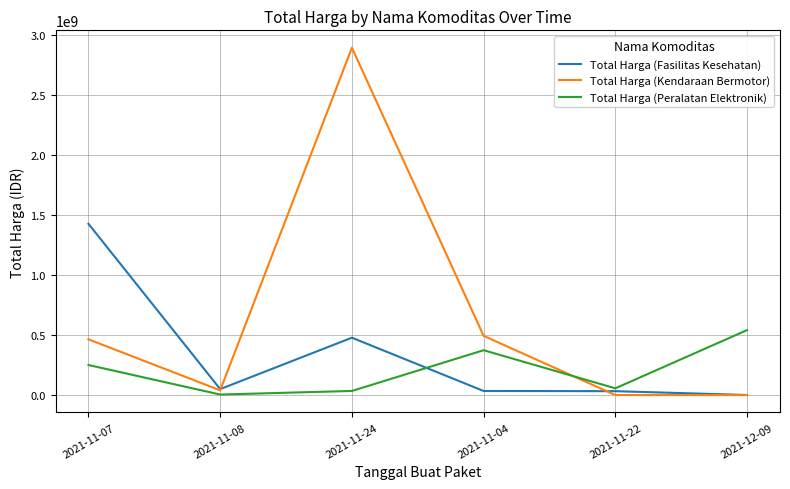

Is the value of Total Harga (Kendaraan Bermotor) at 2021-11-07 greater than the value of Total Harga (Fasilitas Kesehatan) at 2021-12-09?

Yes